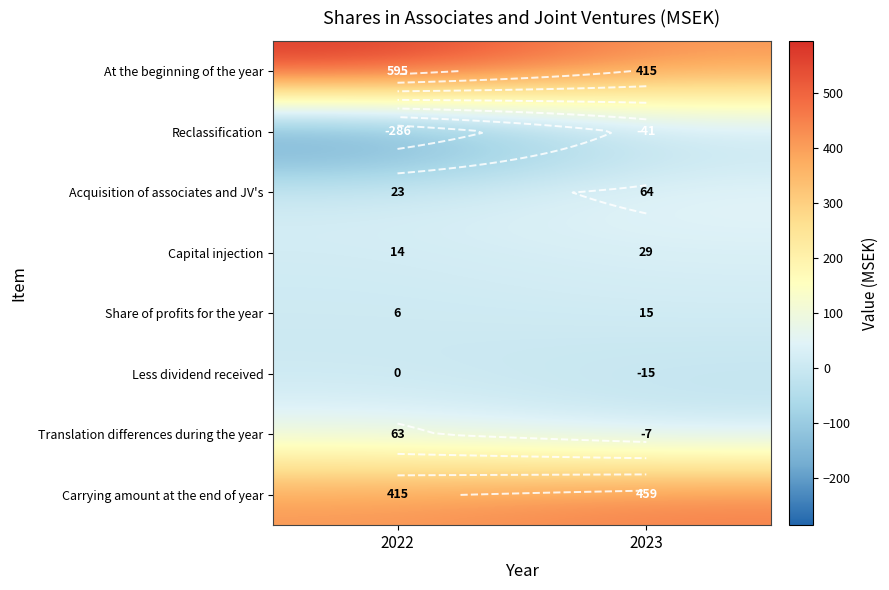

How many data points does each series have?

2